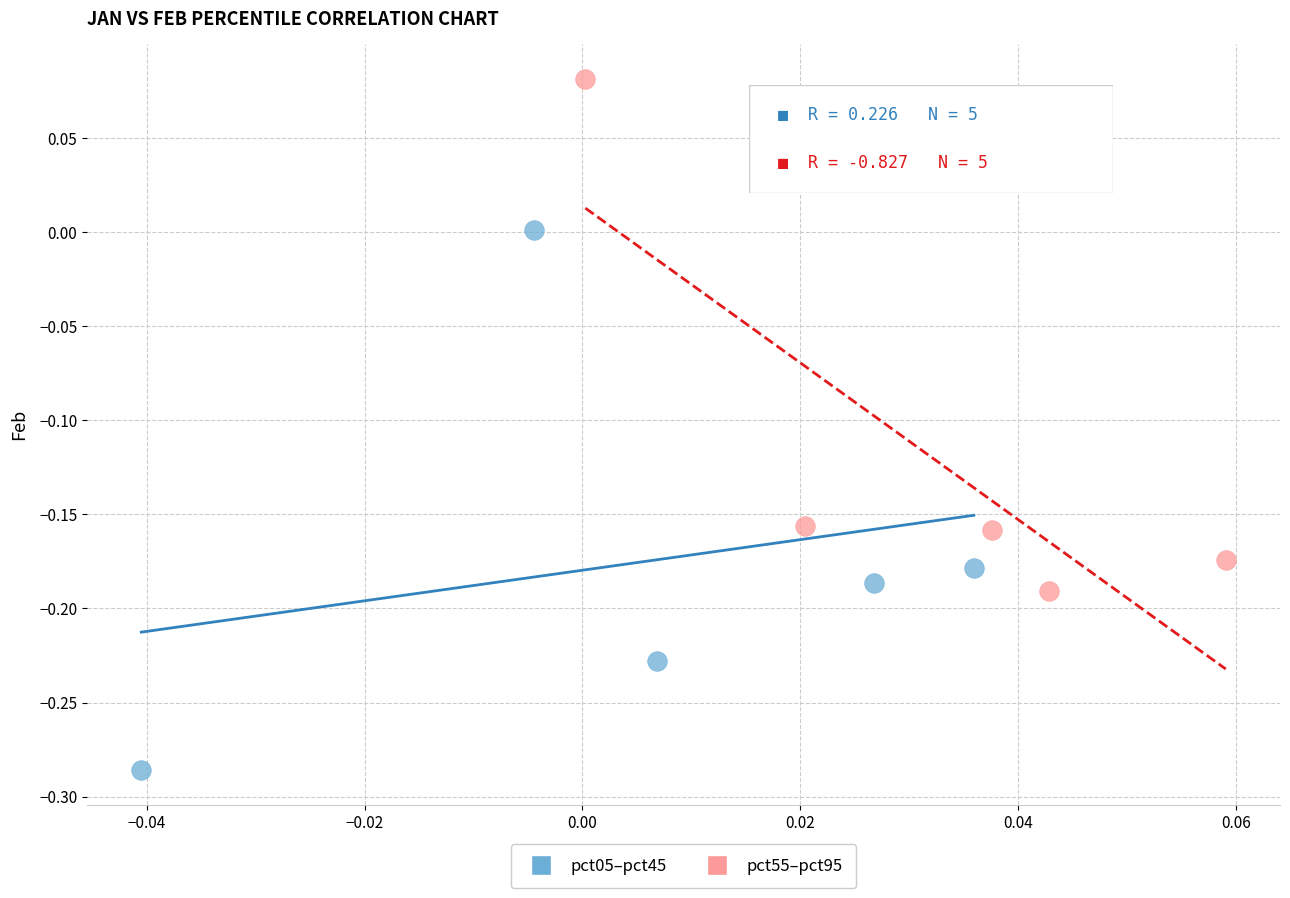

Which series contains the lowest Y value?

pct05–pct45